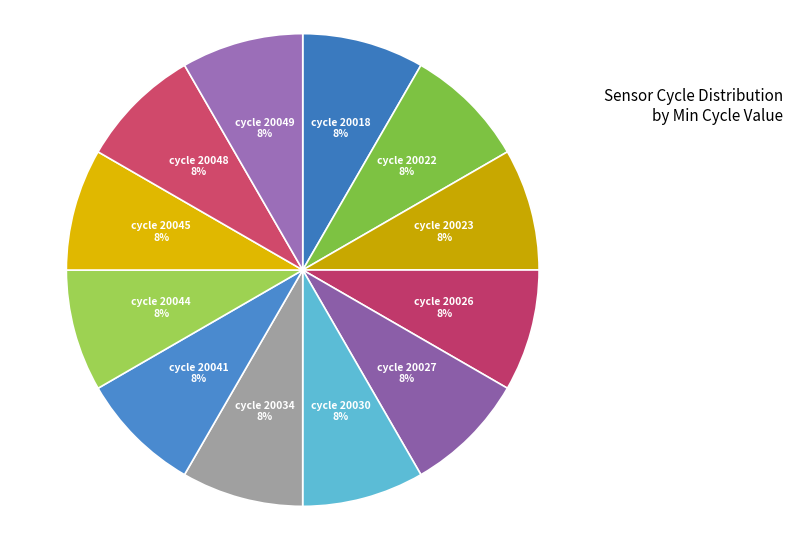

Is cycle 20030 the majority of the pie?

No